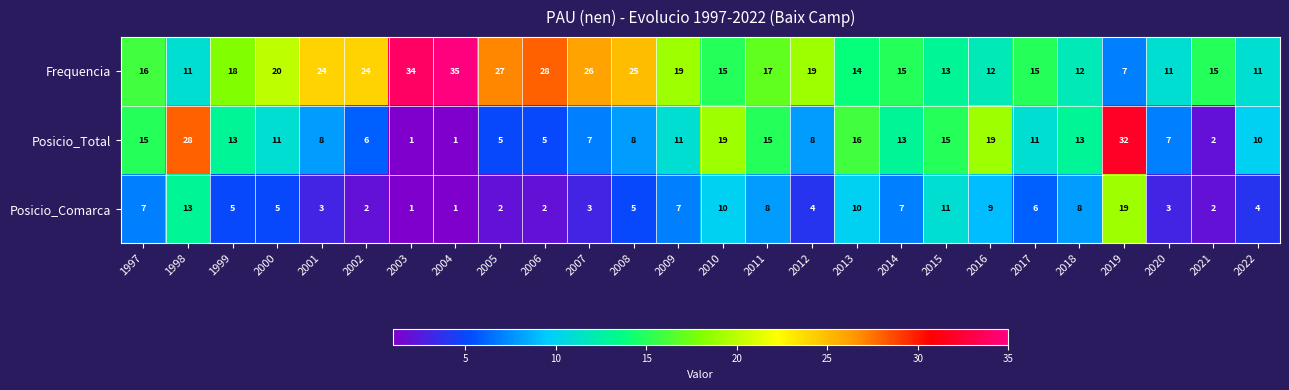

What is the total value across all series at 1999?

36